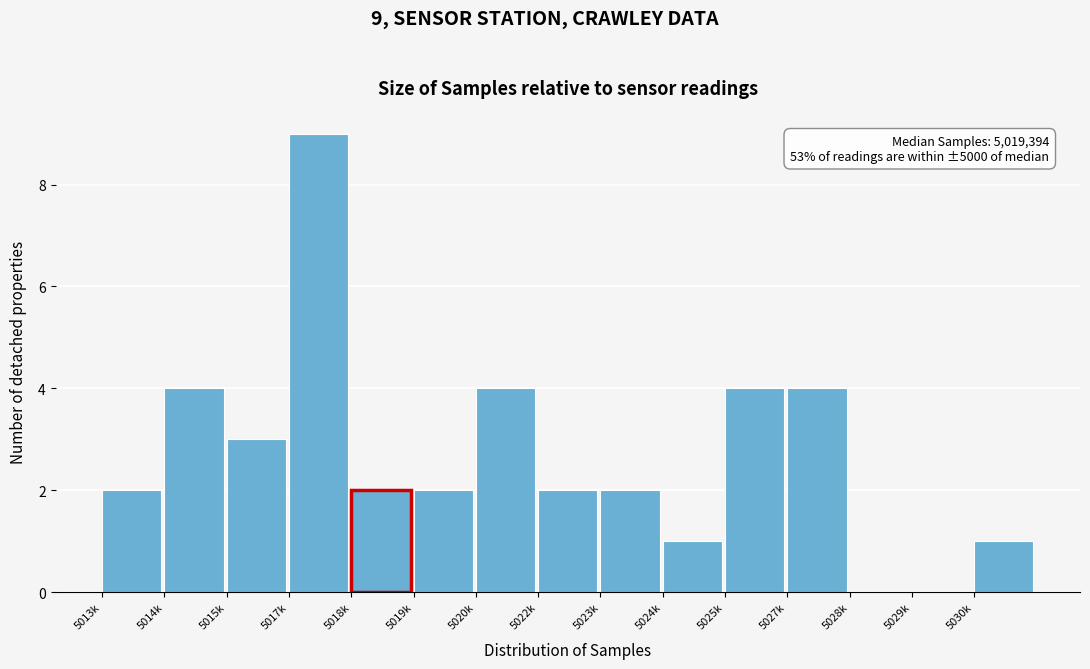

Reading left to right, extract all data points from this chart.

5013k=2	5014k=4	5015k=3	5017k=9	5018k=2	5019k=2	5020k=4	5022k=2	5023k=2	5024k=1	5025k=4	5027k=4	5028k=0	5029k=0	5030k=1